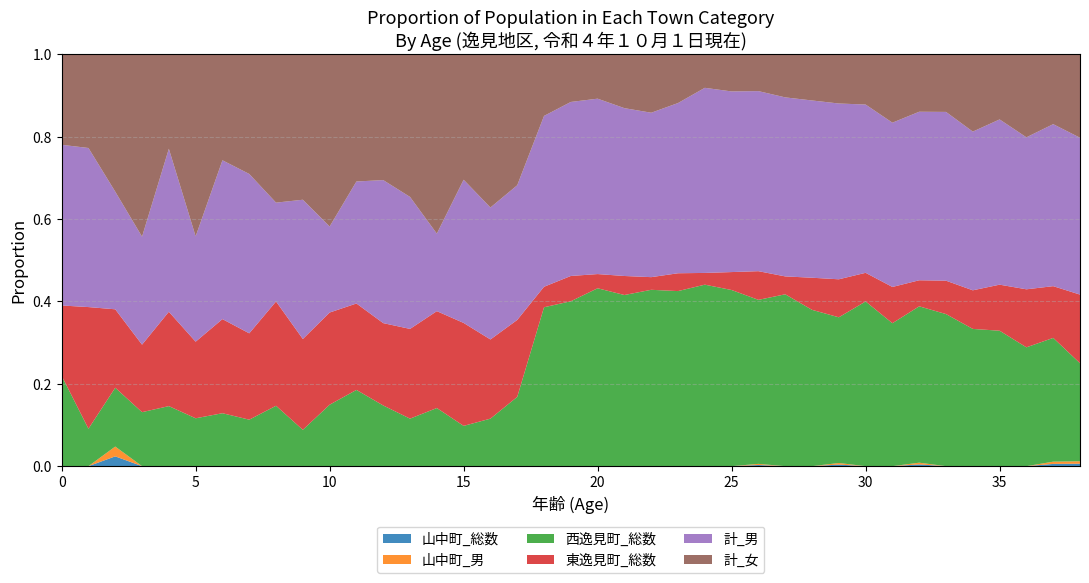

Reading right to left, extract all data points from this chart.

山中町_総数: 38=1	37=1	36=0	35=0	34=0	33=0	32=1	31=0	30=0	29=1	28=0	27=0	26=1	25=0	24=0	23=0	22=0	21=0	20=0	19=0	18=0	17=0	16=0	15=0	14=0	13=0	12=0	11=0	10=0	9=0	8=0	7=0	6=0	5=0	4=0	3=0	2=1	1=0	0=0
山中町_男: 38=1	37=1	36=0	35=0	34=0	33=0	32=1	31=0	30=0	29=1	28=0	27=0	26=1	25=0	24=0	23=0	22=0	21=0	20=0	19=0	18=0	17=0	16=0	15=0	14=0	13=0	12=0	11=0	10=0	9=0	8=0	7=0	6=0	5=0	4=0	3=0	2=1	1=0	0=0
西逸見町_総数: 38=40	37=55	36=43	35=50	34=64	33=82	32=90	31=67	30=92	29=92	28=112	27=144	26=143	25=157	24=201	23=216	22=251	21=207	20=213	19=163	18=93	17=18	16=9	15=9	14=12	13=9	12=14	11=15	10=10	9=6	8=11	7=7	6=9	5=5	4=7	3=8	2=6	1=4	0=9
東逸見町_総数: 38=28	37=23	36=21	35=17	34=18	33=18	32=15	31=17	30=16	29=24	28=23	27=15	26=25	25=16	24=13	23=22	22=18	21=23	20=17	19=25	18=12	17=20	16=15	15=23	14=20	13=17	12=19	11=17	10=15	9=15	8=19	7=13	6=16	5=8	4=11	3=10	2=8	1=13	0=7
計_男: 38=64	37=72	36=55	35=61	34=74	33=91	32=97	31=77	30=94	29=111	28=127	27=150	26=157	25=161	24=205	23=210	22=234	21=203	20=210	19=172	18=100	17=35	16=25	15=32	14=16	13=25	12=33	11=24	10=14	9=23	8=18	7=24	6=27	5=11	4=19	3=16	2=12	1=17	0=16
計_女: 38=34	37=31	36=30	35=24	34=36	33=31	32=33	31=32	30=28	29=31	28=33	27=36	26=32	25=33	24=37	23=60	22=83	21=65	20=53	19=47	18=36	17=34	16=29	15=28	14=37	13=27	12=29	11=25	10=28	9=24	8=27	7=18	6=18	5=19	4=11	3=27	2=14	1=10	0=9